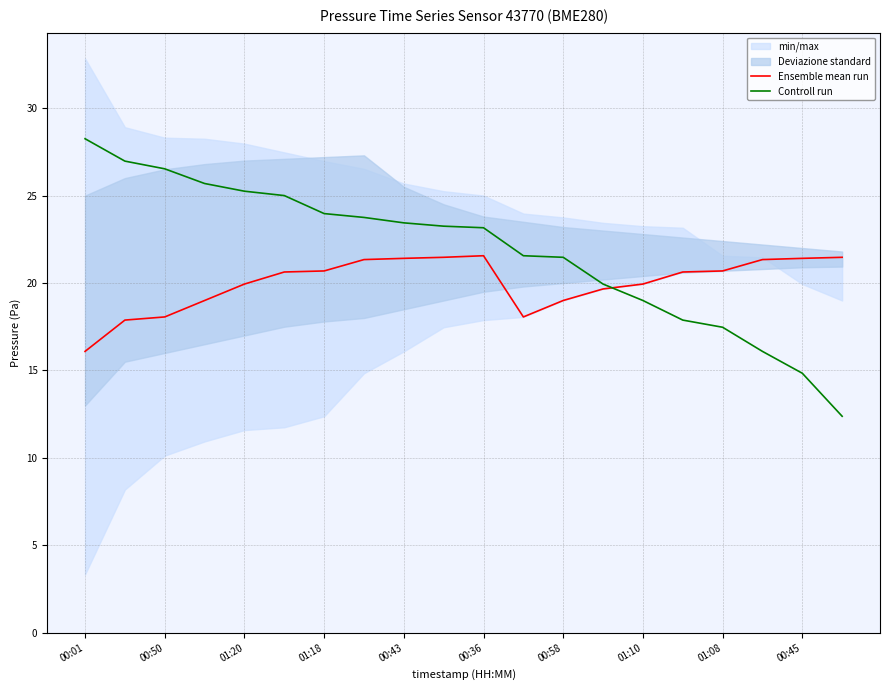

The Controll run series shows 17.5 at 01:08. True or false?

True